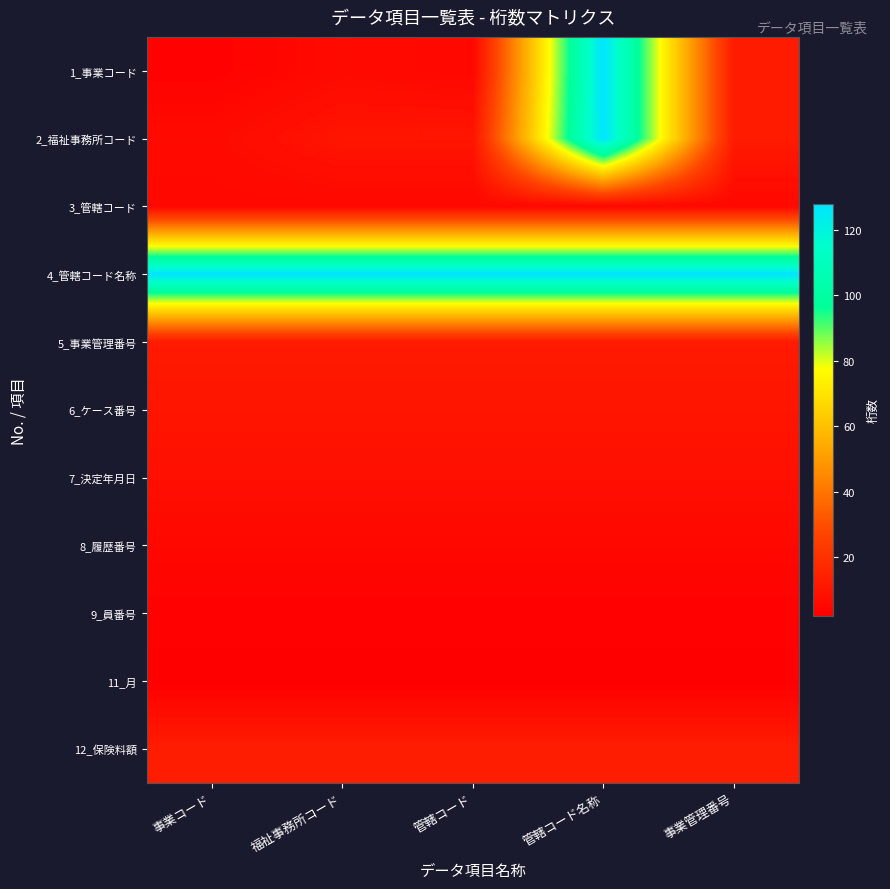

List the series in order of their peak value, lowest first.

11_月, 9_員番号, 3_管轄コード, 8_履歴番号, 7_決定年月日, 6_ケース番号, 5_事業管理番号, 12_保険料額, 1_事業コード, 2_福祉事務所コード, 4_管轄コード名称